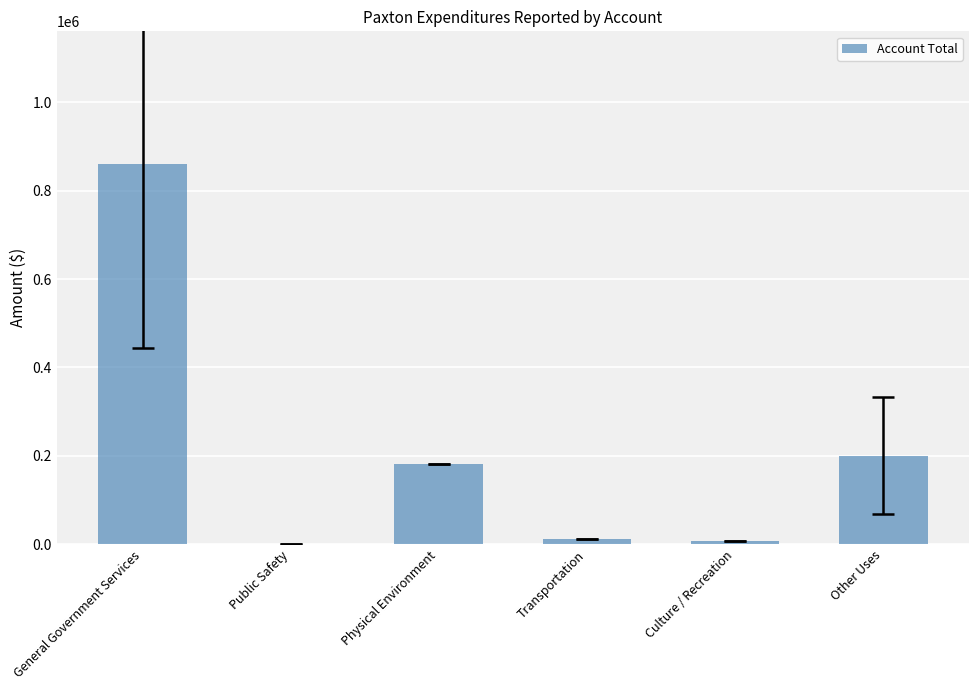

What is the maximum value shown in the chart?

859292